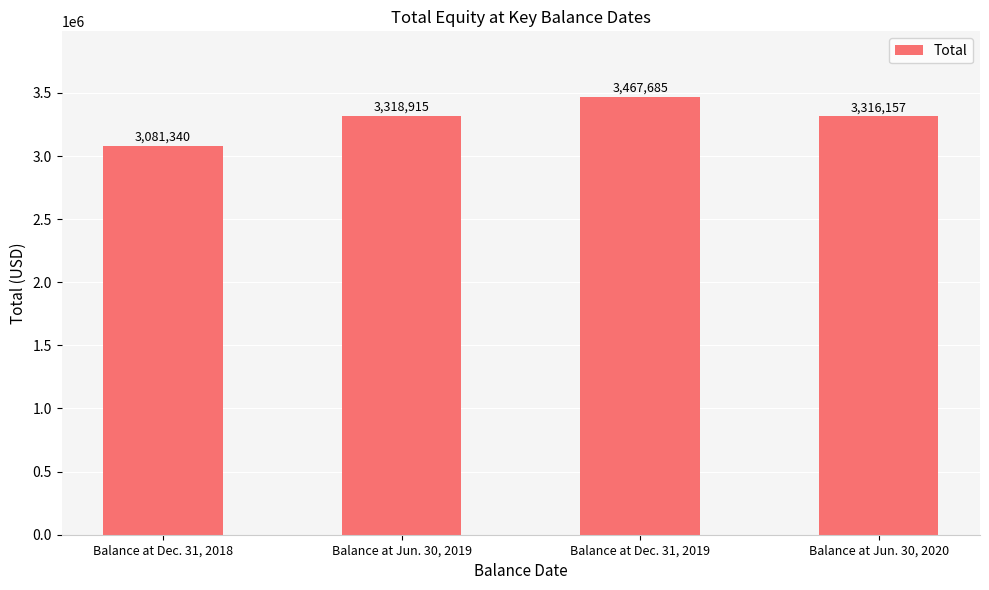

Where is the data nearest to the value 3274512?

Balance at Jun. 30, 2020